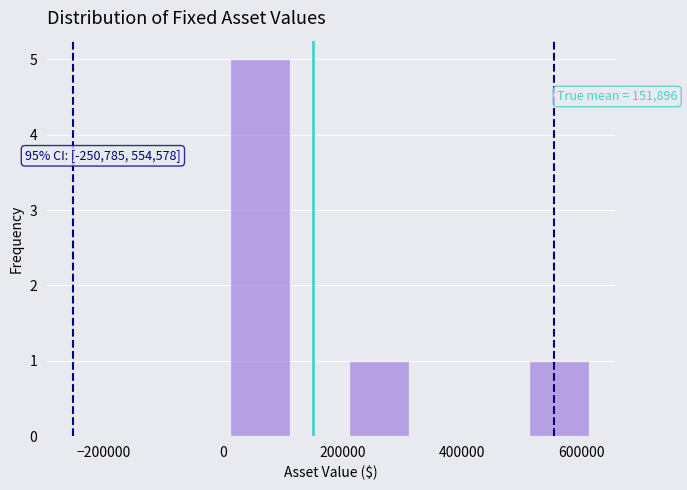

Which range on the x-axis has the tallest bar?

20000 to 120000